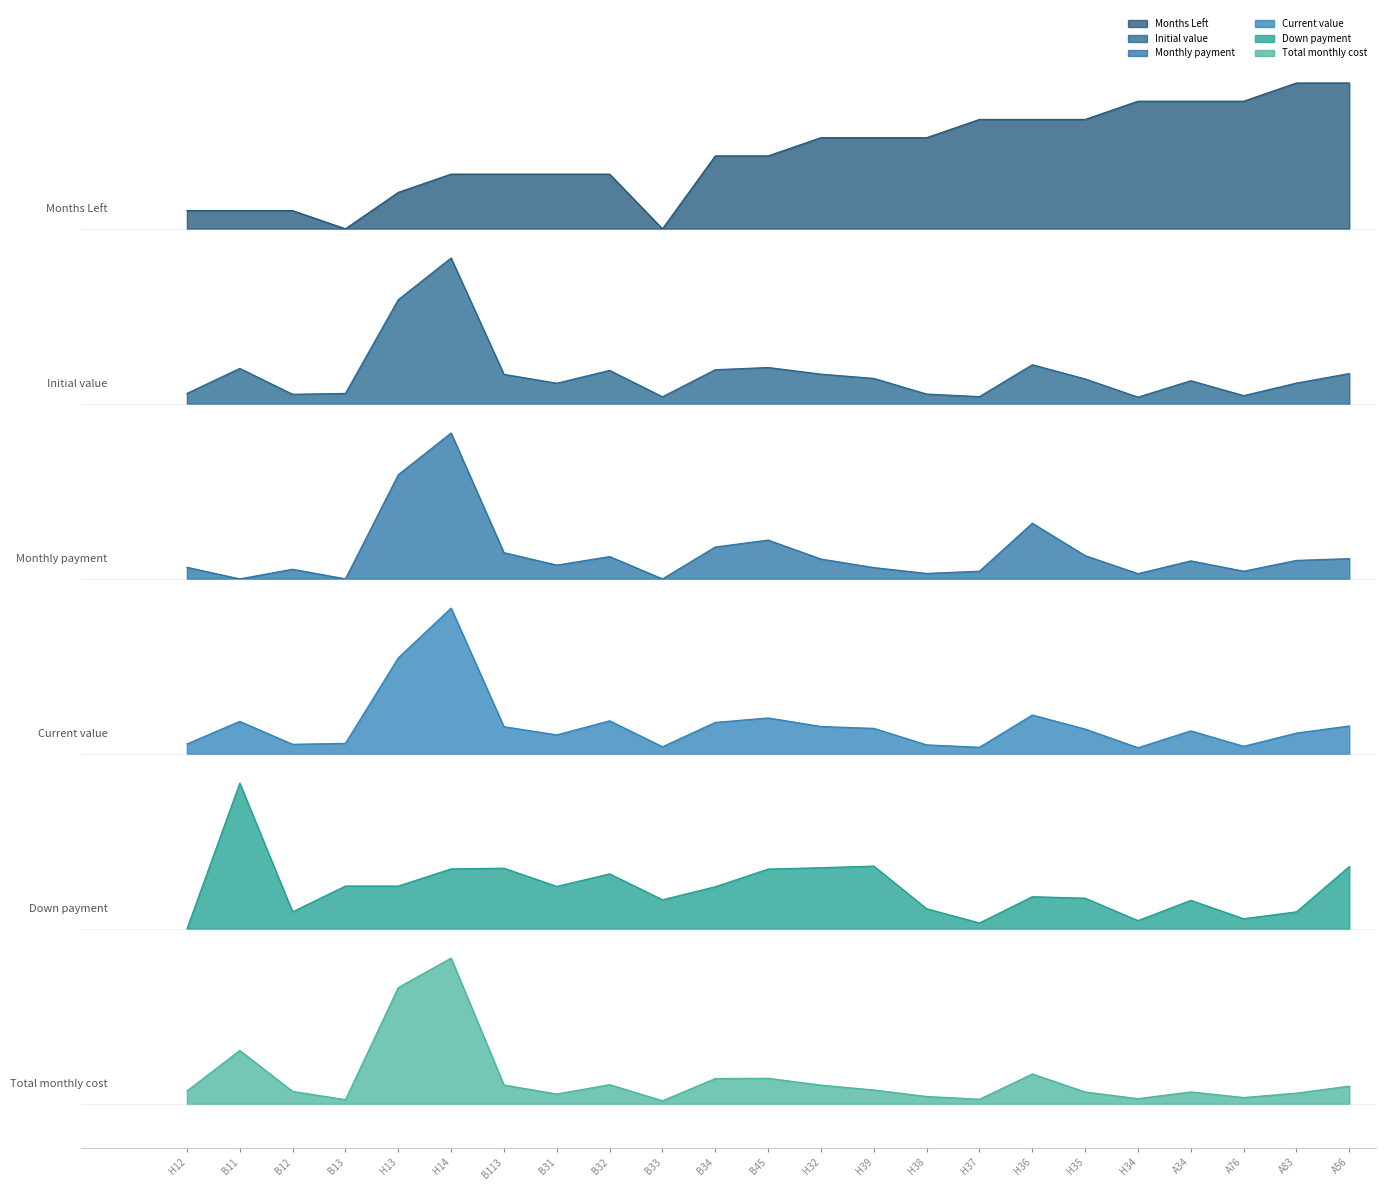

What is the difference between the maximum and minimum values in the Months Left series?

1.0